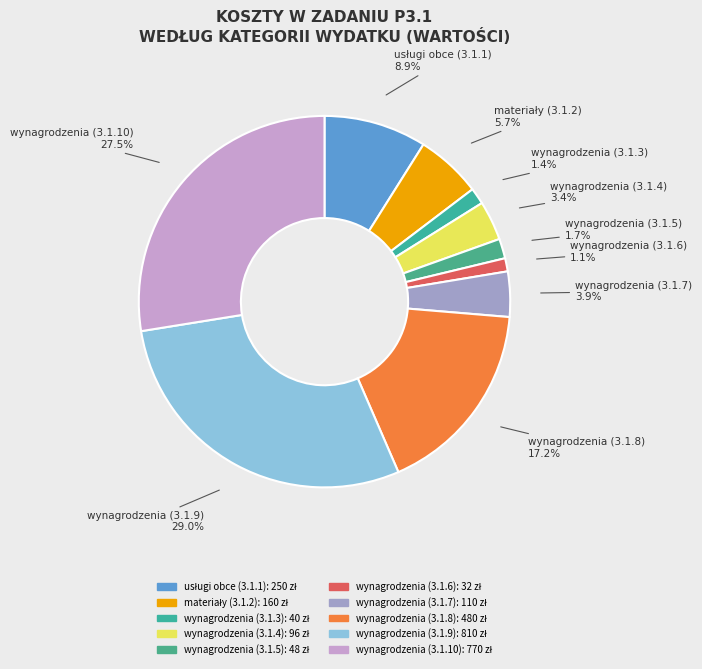

Which has a higher value, wynagrodzenia (3.1.5) or wynagrodzenia (3.1.10)?

wynagrodzenia (3.1.10)